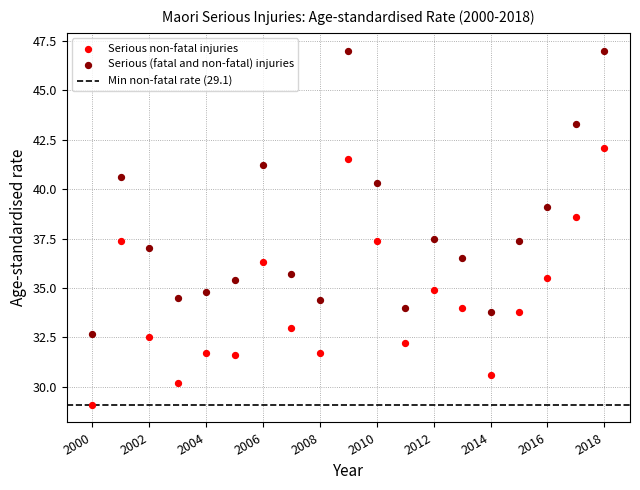

Which series reaches the maximum Y coordinate?

Serious (fatal and non-fatal) injuries